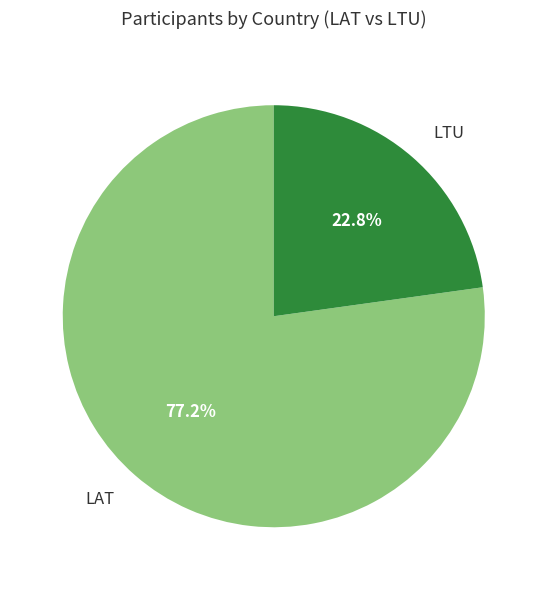

What is the smallest slice in the pie chart?

LTU